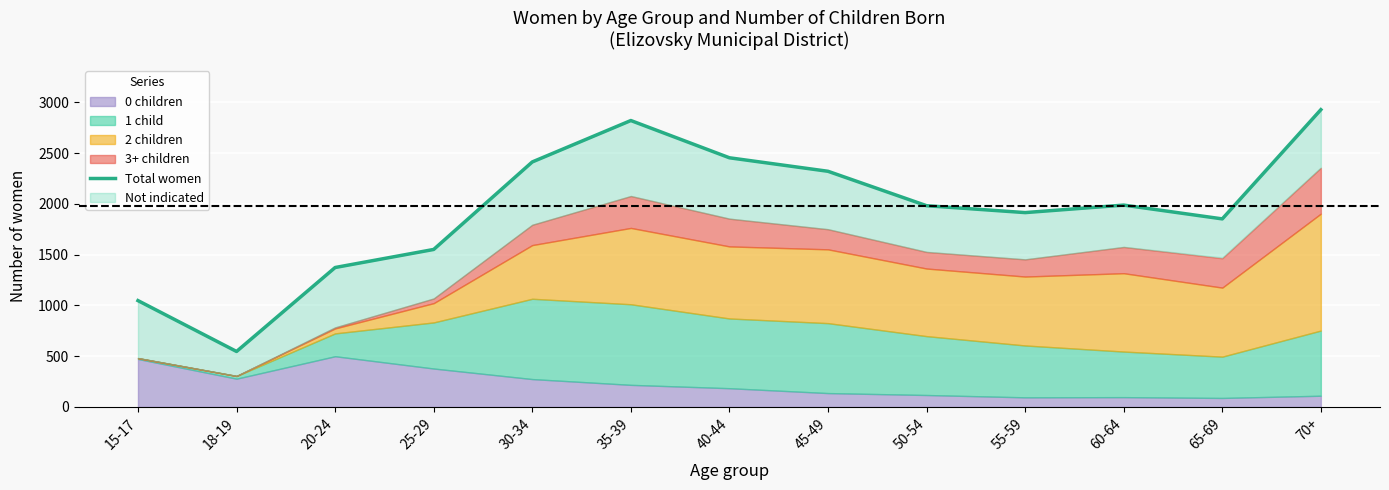

Approximately how many times larger is the value at 60-64 compared to 55-59?

1.0